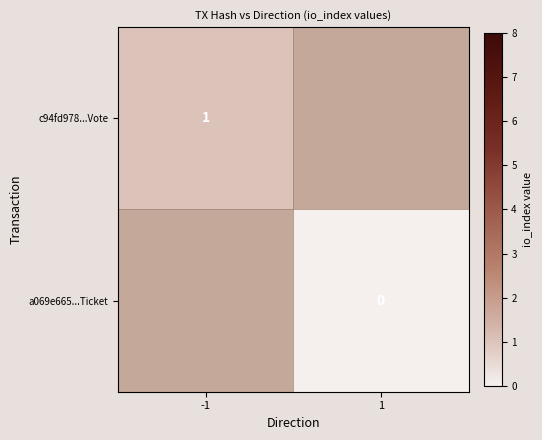

The value of c94fd978...Vote at -1 is 2. True or false?

False